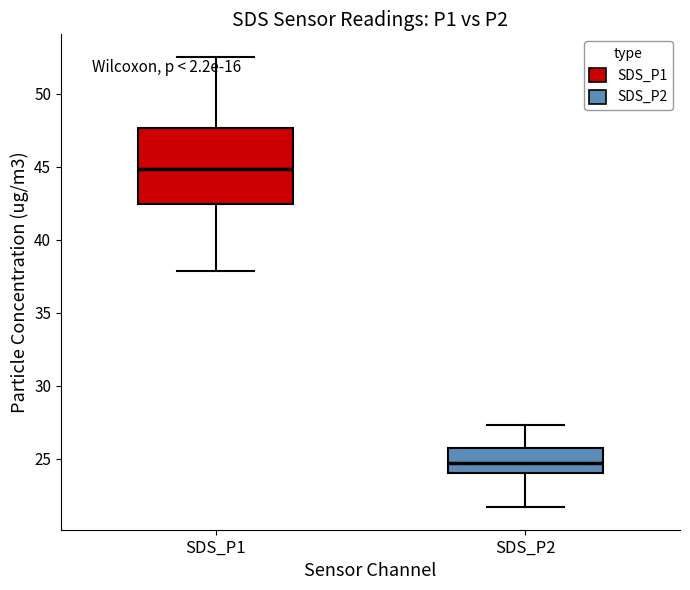

Where does the median line of the box for SDS_P2 sit on the y-axis? The values are not printed on the chart, so give them approximately, as read against the axis.

24.5